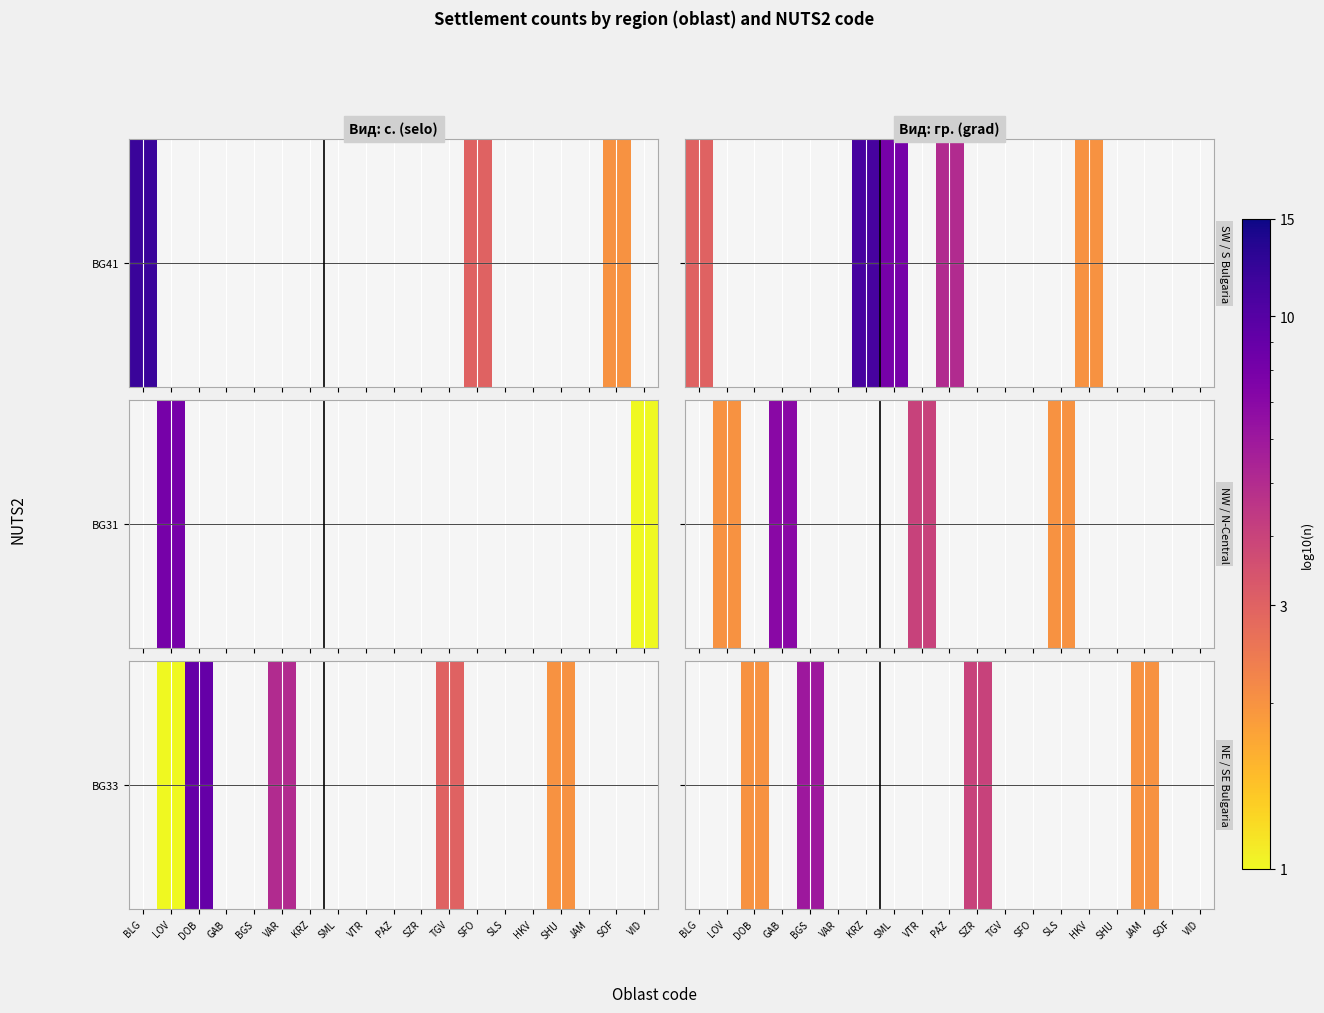

Which has a higher value, TGV or SML?

SML